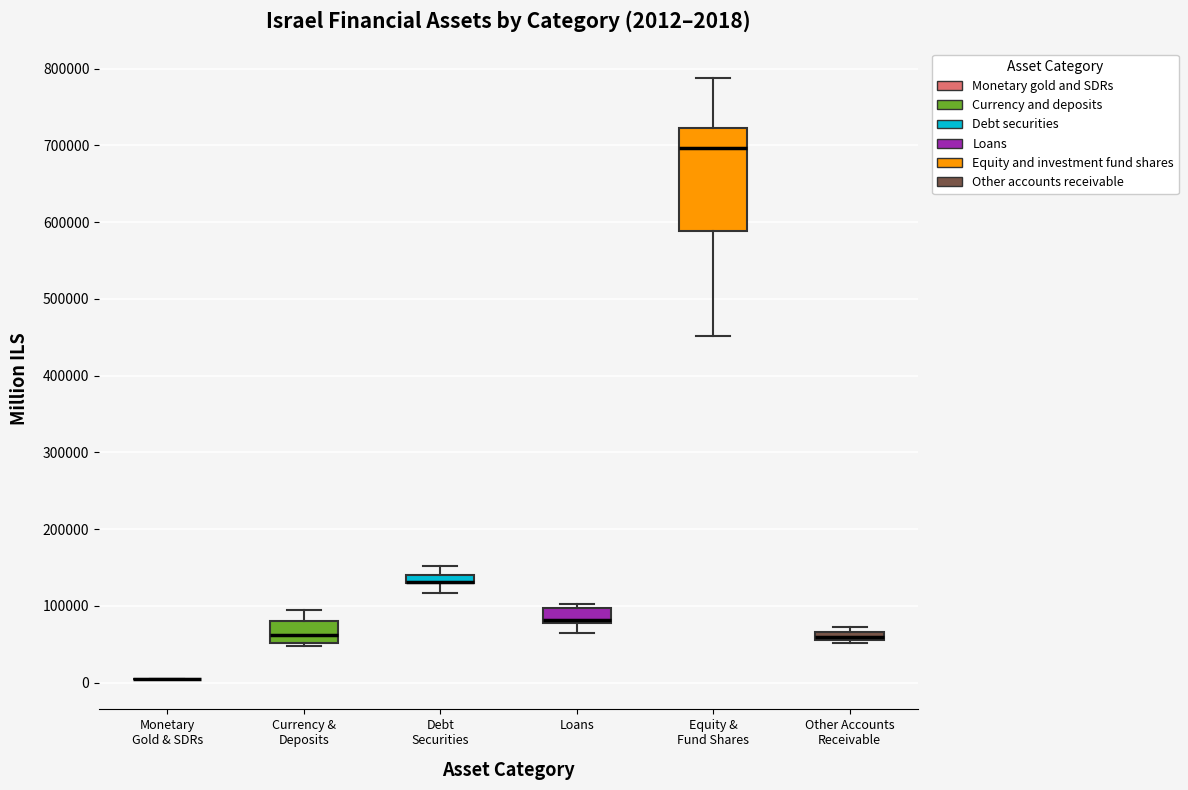

Comparing the boxes themselves (not the whiskers), which one is the tallest?

Equity & Fund Shares